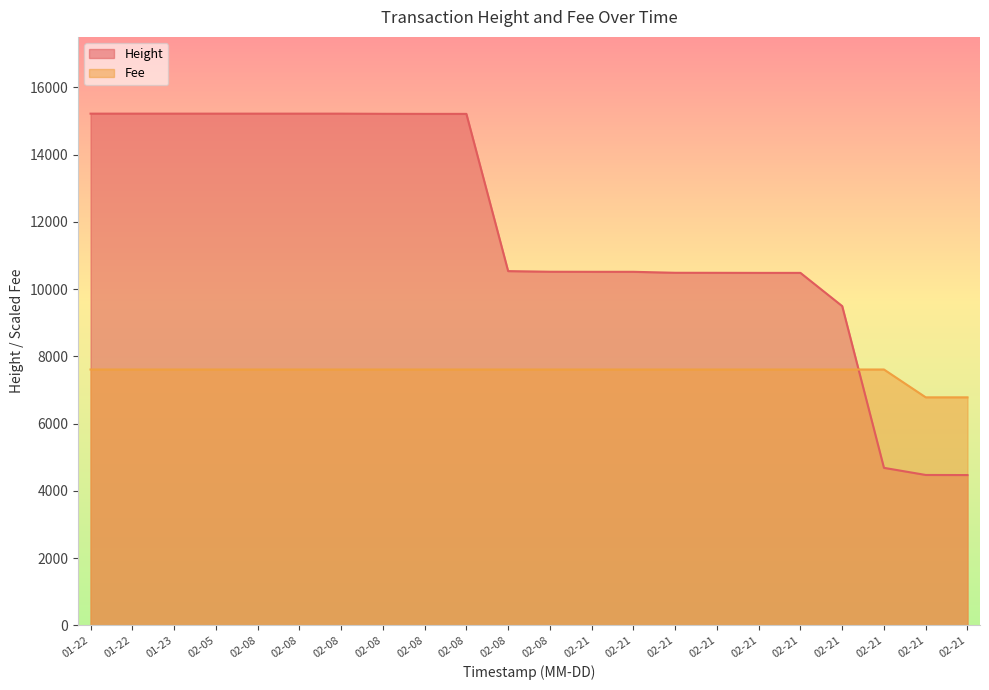

Which series has the widest spread of values?

Height